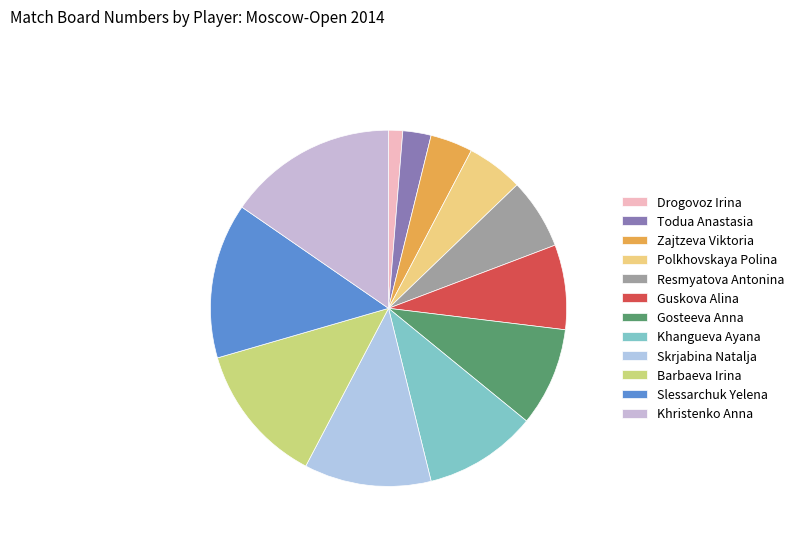

What is the ratio of the value at Guskova Alina to the value at Slessarchuk Yelena?

0.5